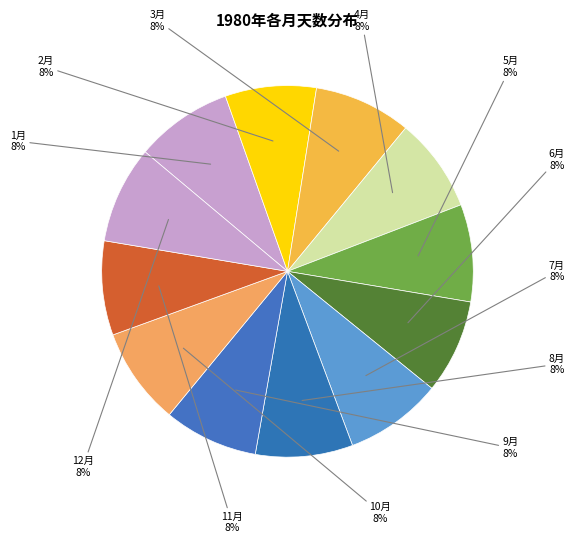

Is it true that 5月 is 8% of the pie?

True